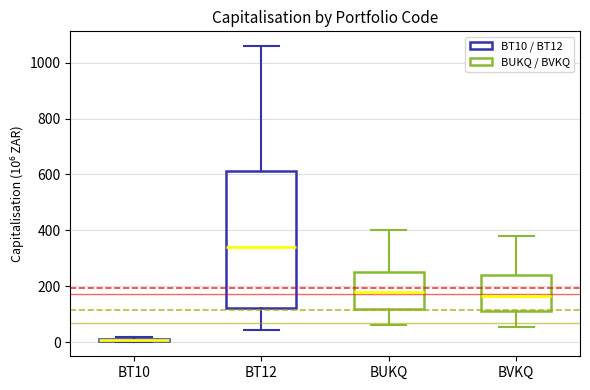

Reading left to right, transcribe this box plot: for each box, give where its median line is, the range the box spans, and where its two whiskers end, as read against the y-axis. The values are not printed on the chart, so give them approximately, as read against the axis.

BT10: box collapsed to a line at 0, whiskers 0 to 20
BT12: median 340, box 120 to 620, whiskers 40 to 1060
BUKQ: median 180, box 120 to 260, whiskers 60 to 400
BVKQ: median 160, box 120 to 240, whiskers 60 to 380